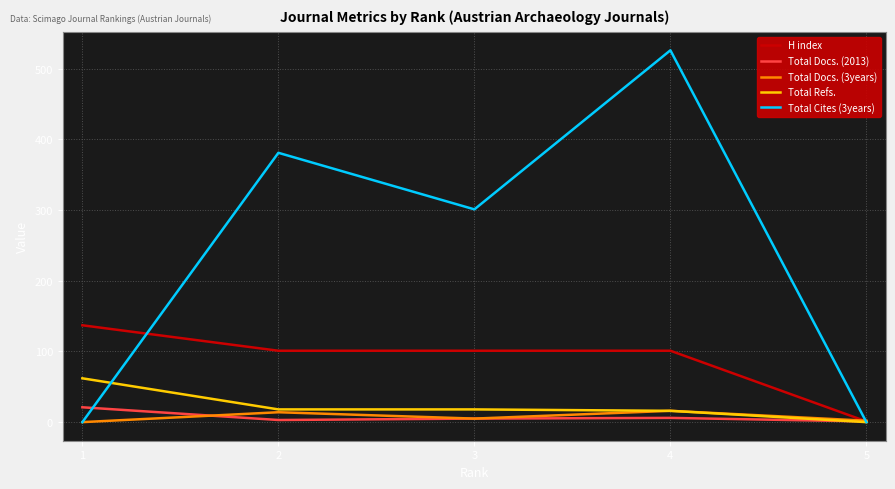

At which category is the sum across all series the highest?

4